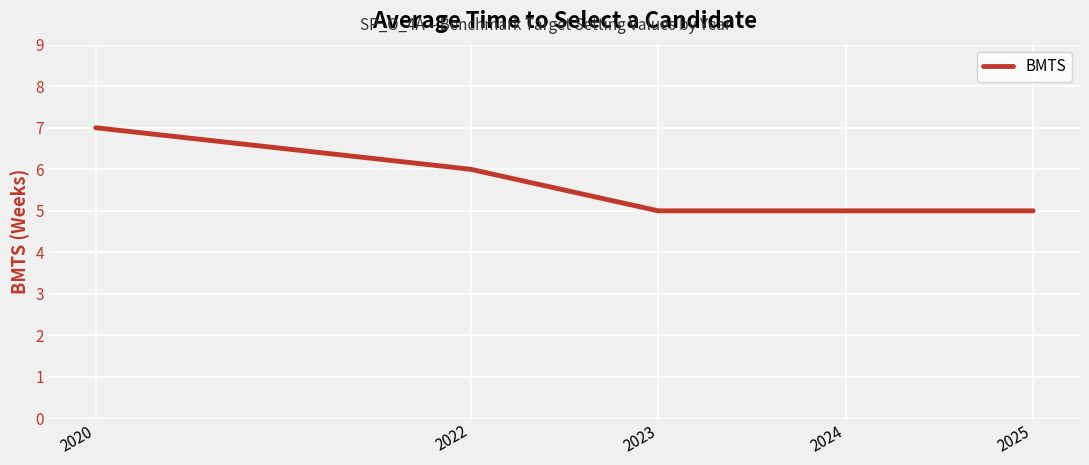

Does the chart display data point markers on the line(s)?

No